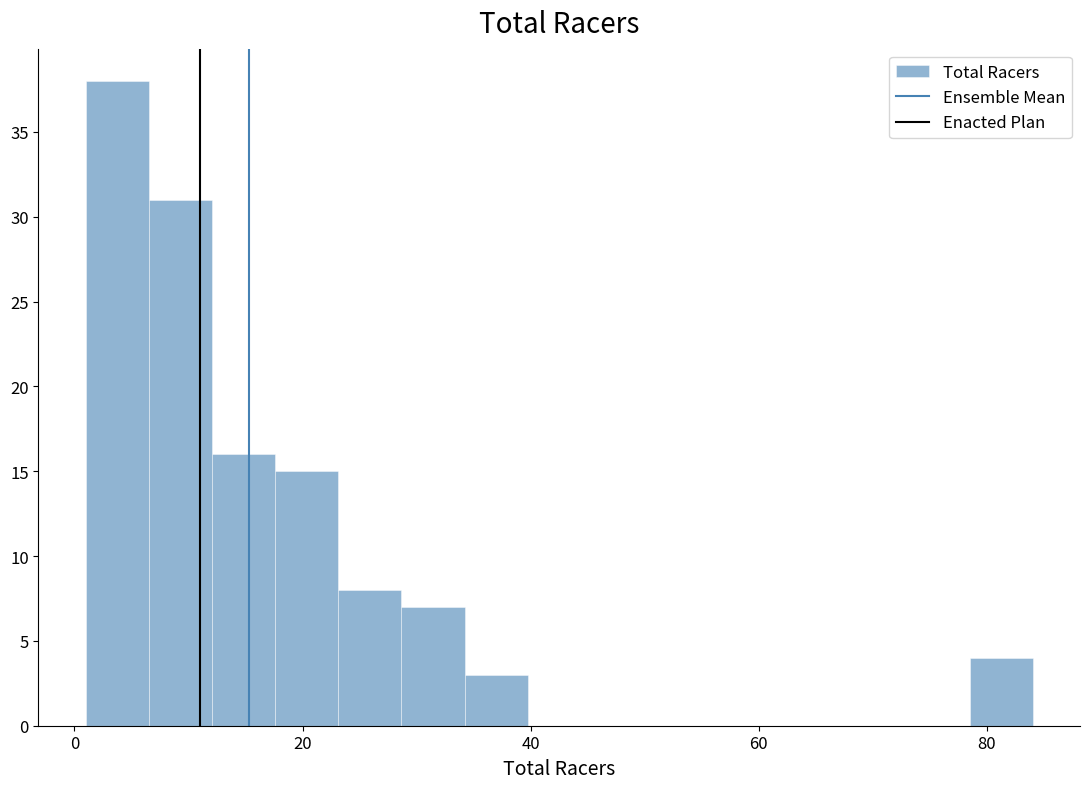

Read against the x-axis, roughly where is the centre of the tallest bar?

4